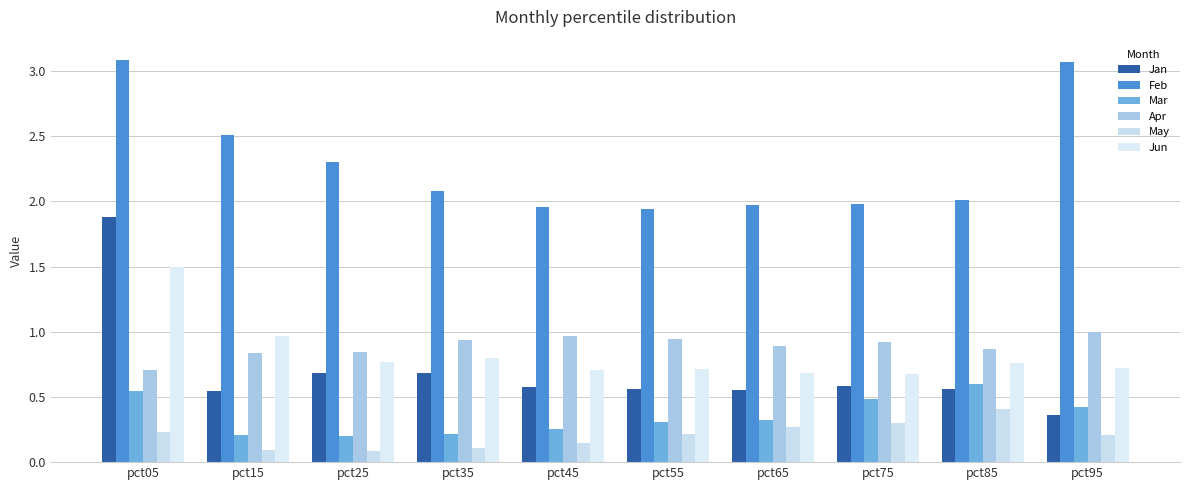

Count the number of data series in this chart.

6